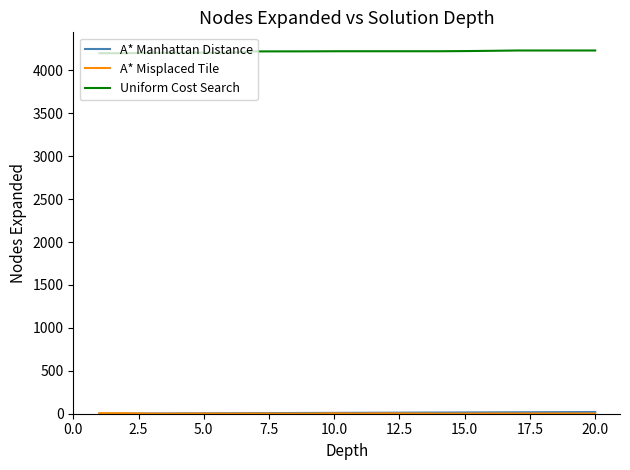

Which series has the largest total across all categories?

Uniform Cost Search